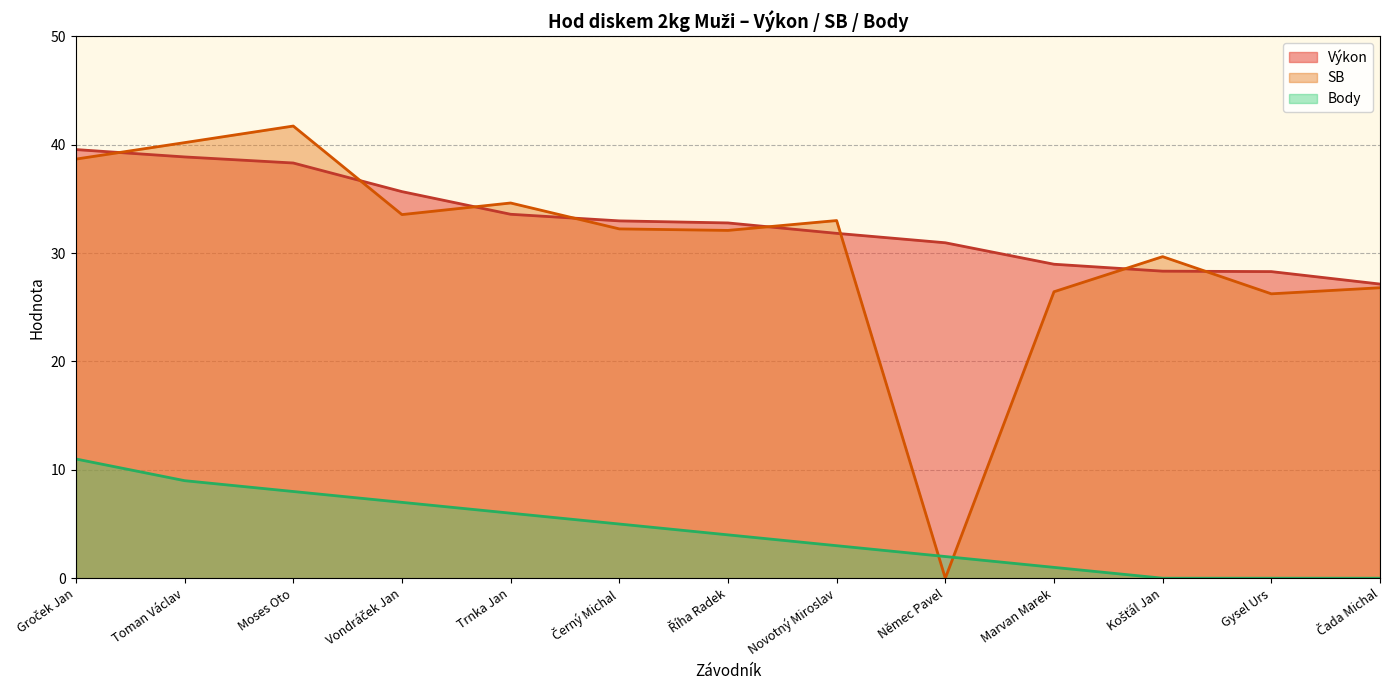

What is the difference between the Body values at Toman Václav and Moses Oto?

1.0